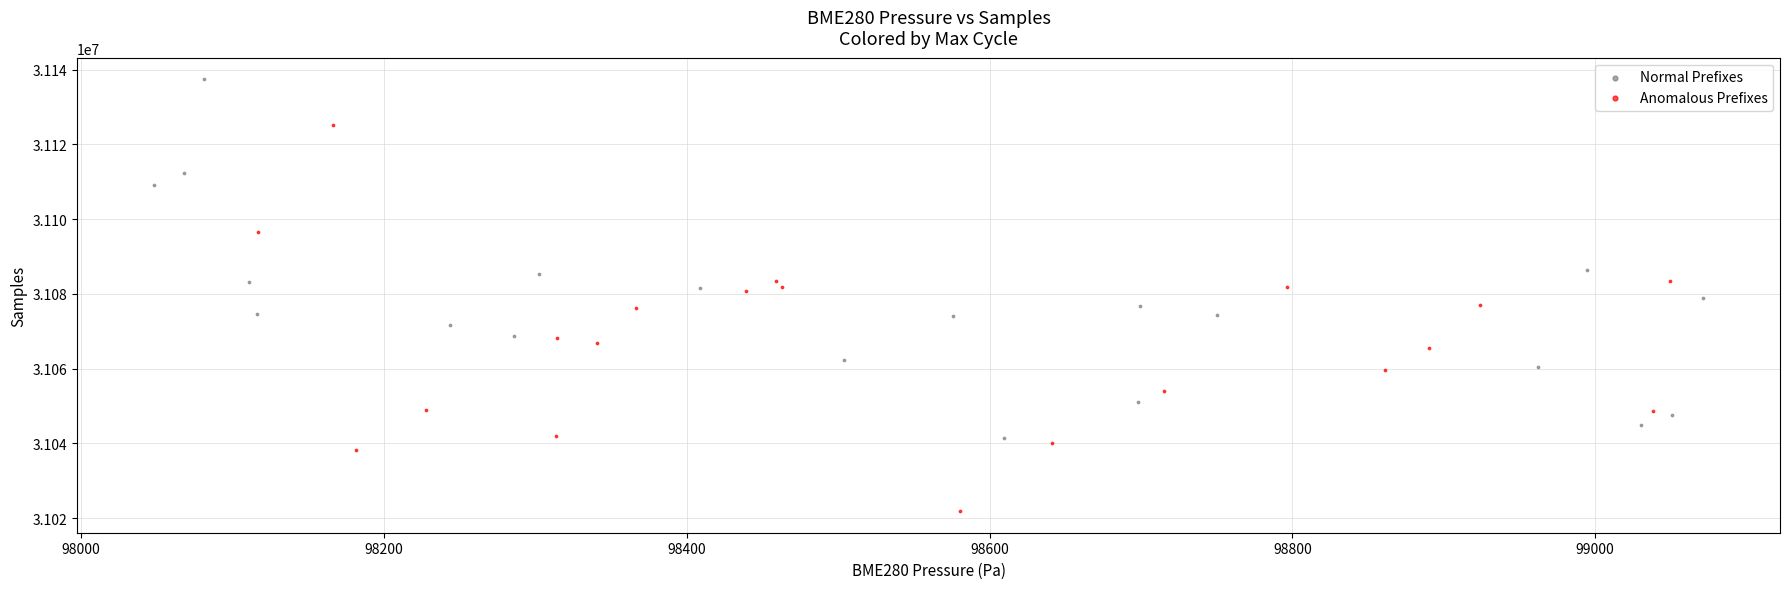

Which series reaches the maximum Y coordinate?

Normal Prefixes